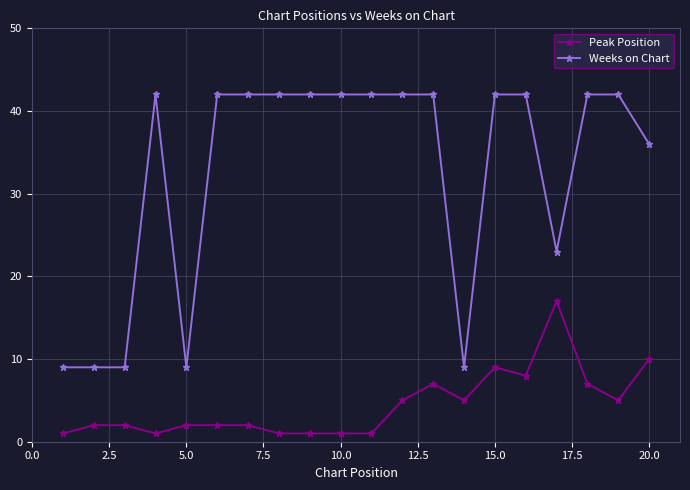

What is the difference between the maximum and minimum values in the Peak Position series?

16